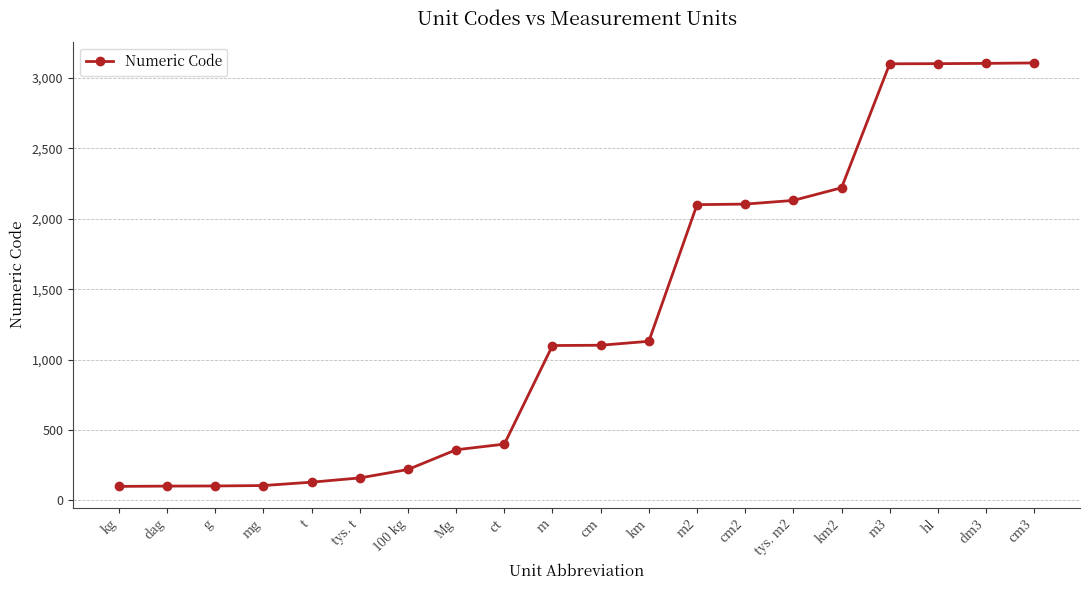

Between ct and tys. t, which is larger?

ct